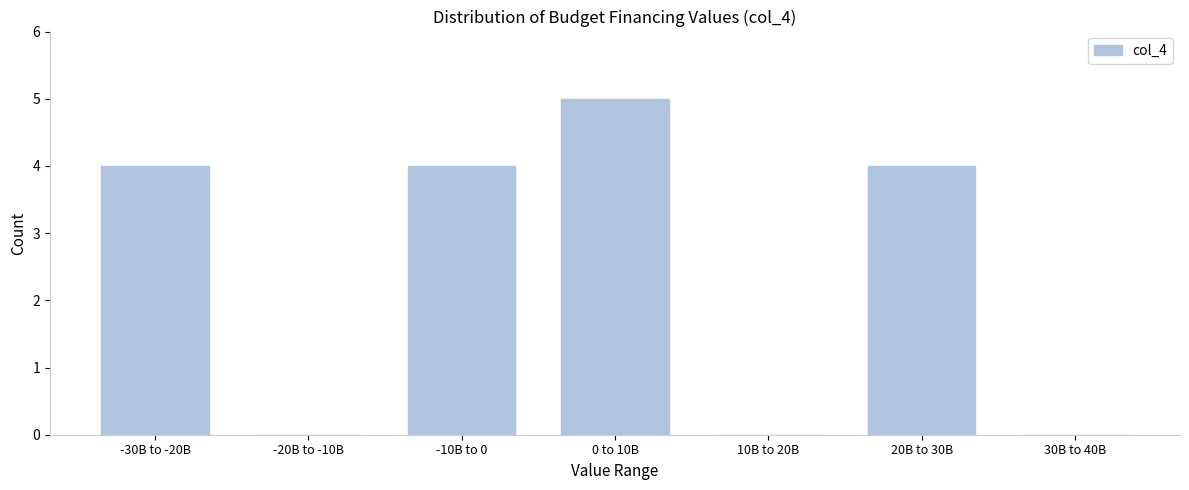

Reading left to right, transcribe all the data shown in this chart.

-30B to -20B=4	-20B to -10B=0	-10B to 0=4	0 to 10B=5	10B to 20B=0	20B to 30B=4	30B to 40B=0